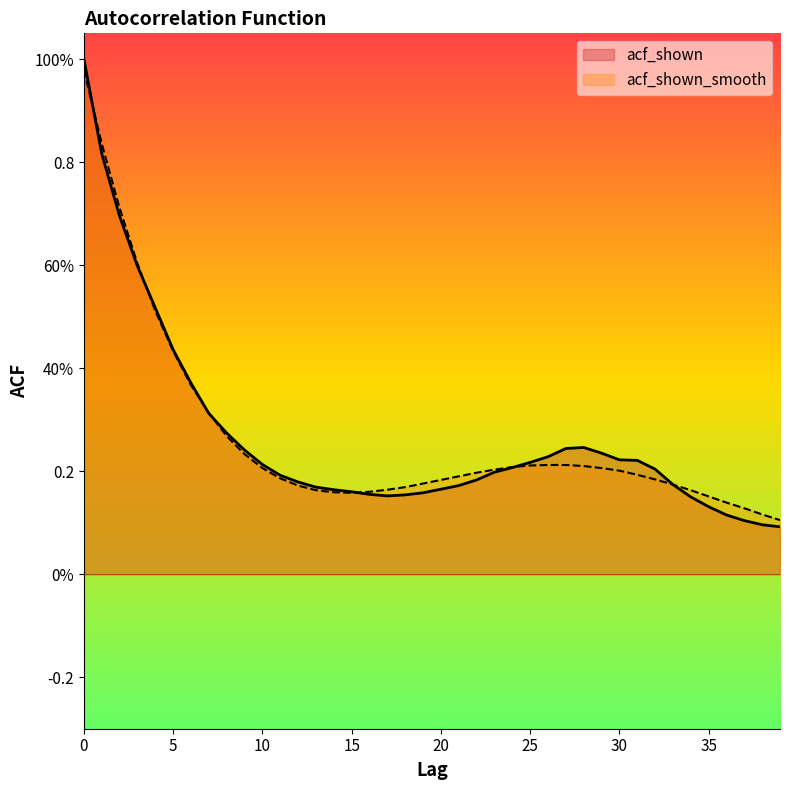

Between which two adjacent categories do acf_shown and acf_shown_smooth first intersect?

0 and 1